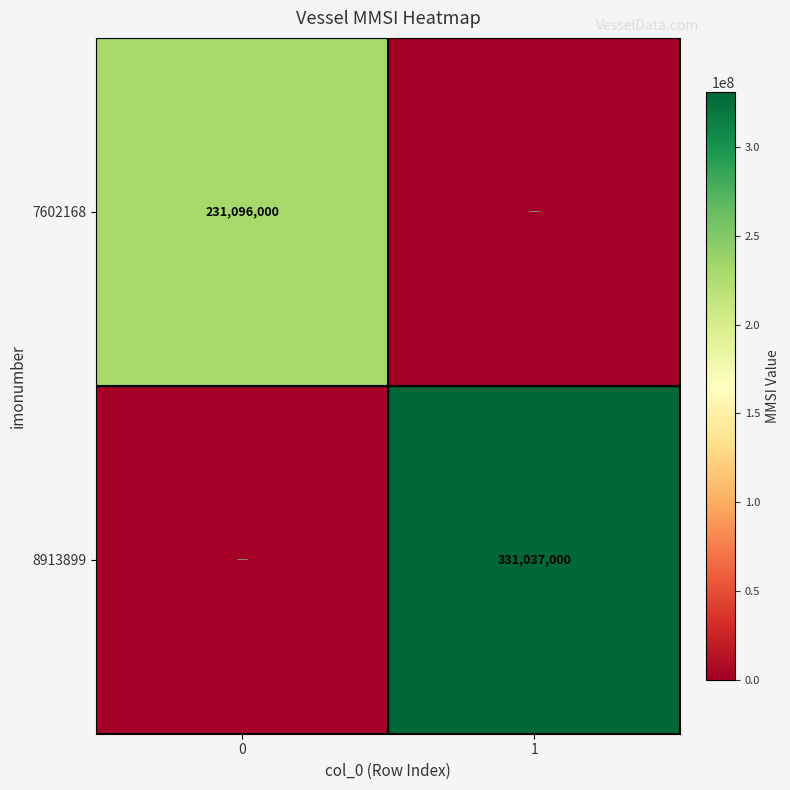

The value of 8913899 at 1 is 331037000. True or false?

True